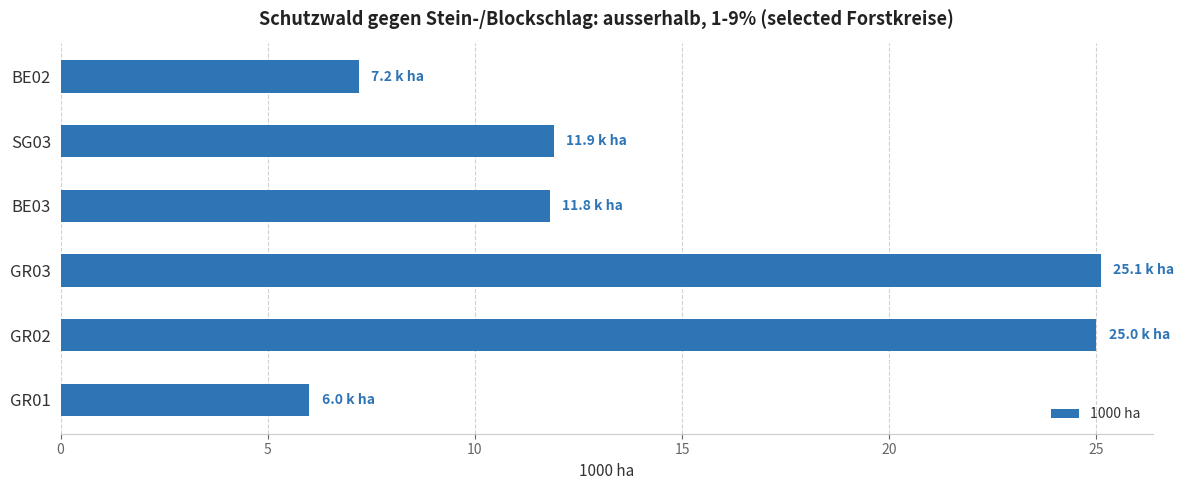

The chart shows a value of 11.9 at SG03. True or false?

True